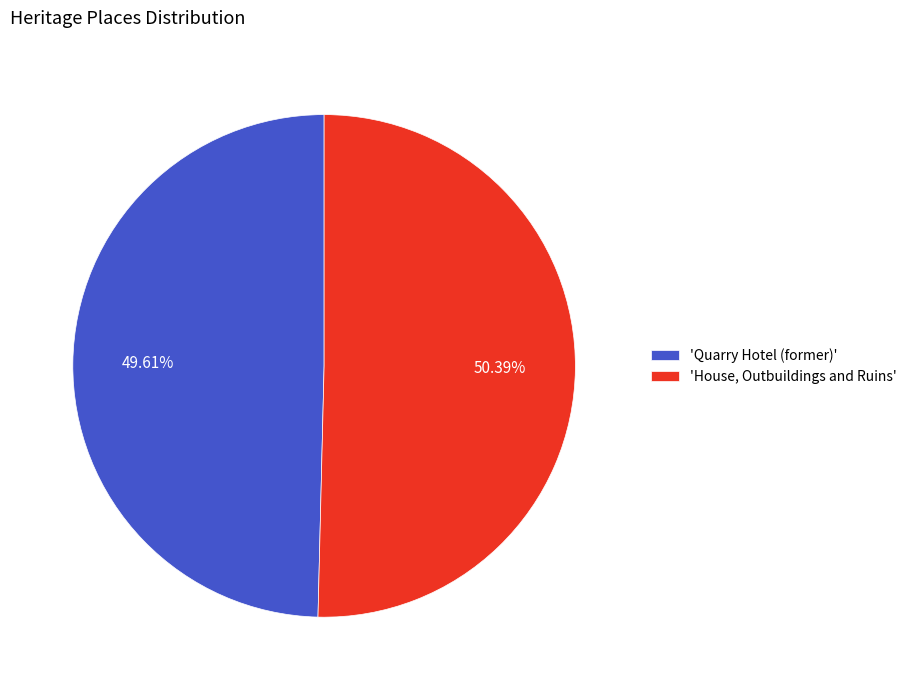

What is the ratio of the value at 'Quarry Hotel (former)' to the value at 'House, Outbuildings and Ruins'?

1.0